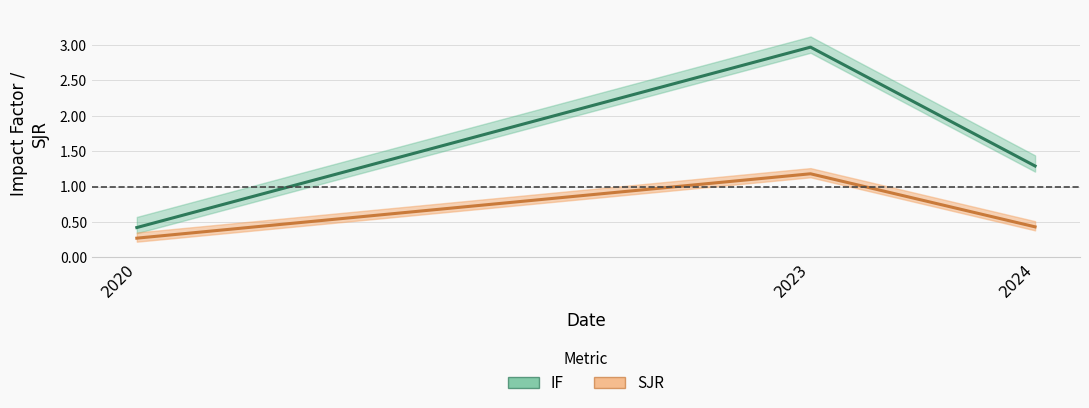

Count the IF values in the range 0 to 2.

2